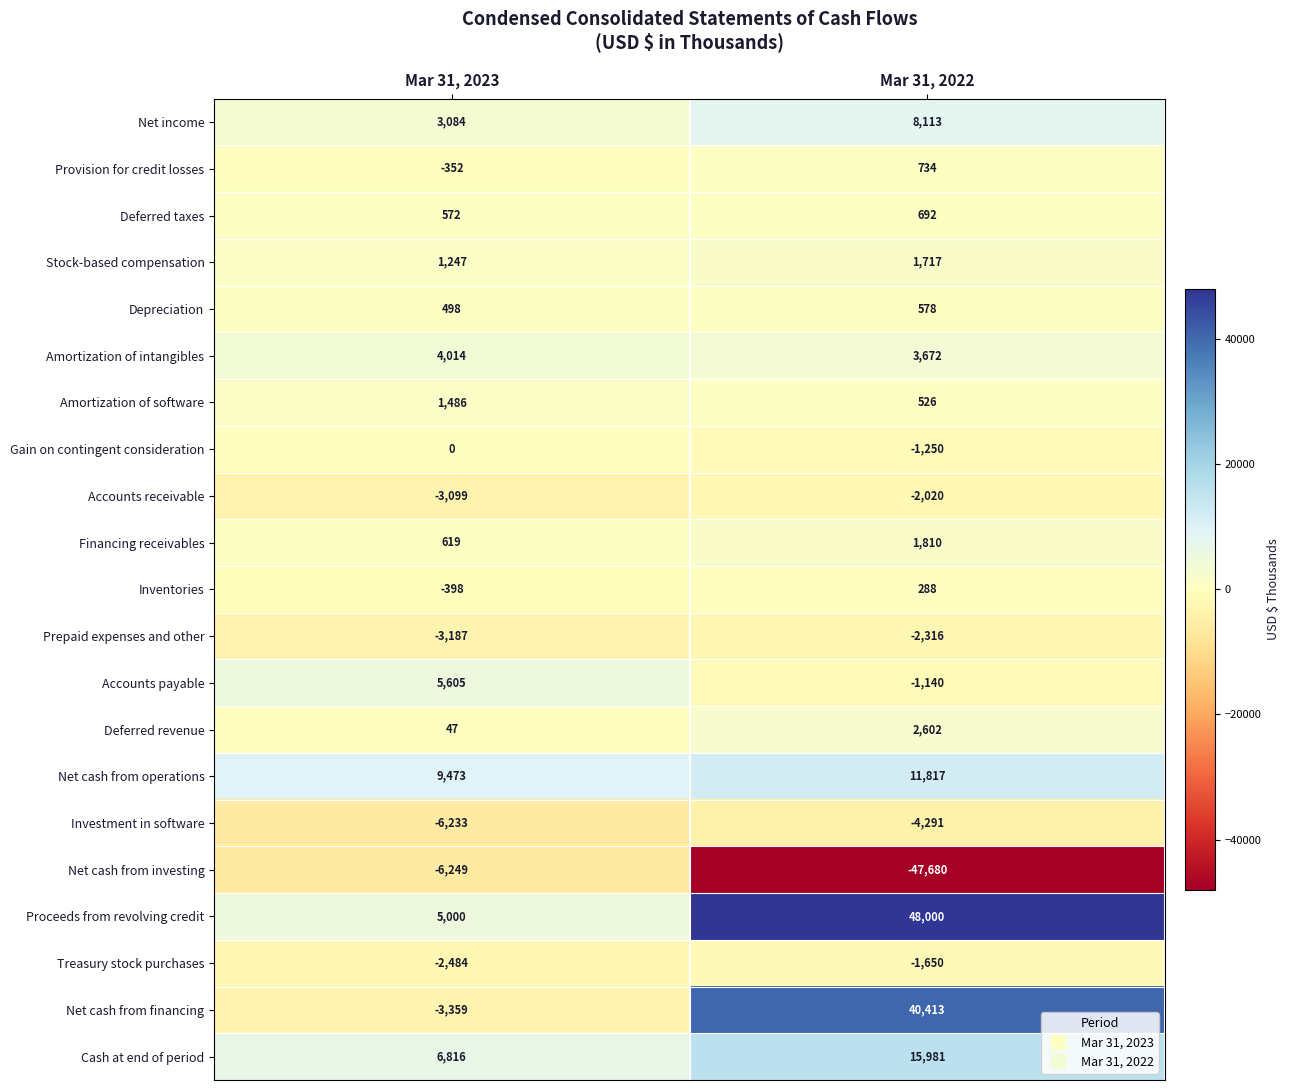

What is the difference between the maximum and minimum values in the Amortization of software series?

960